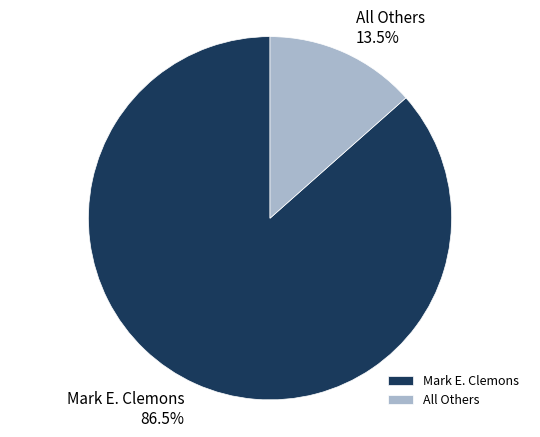

Which has a higher value, All Others or Mark E. Clemons?

Mark E. Clemons